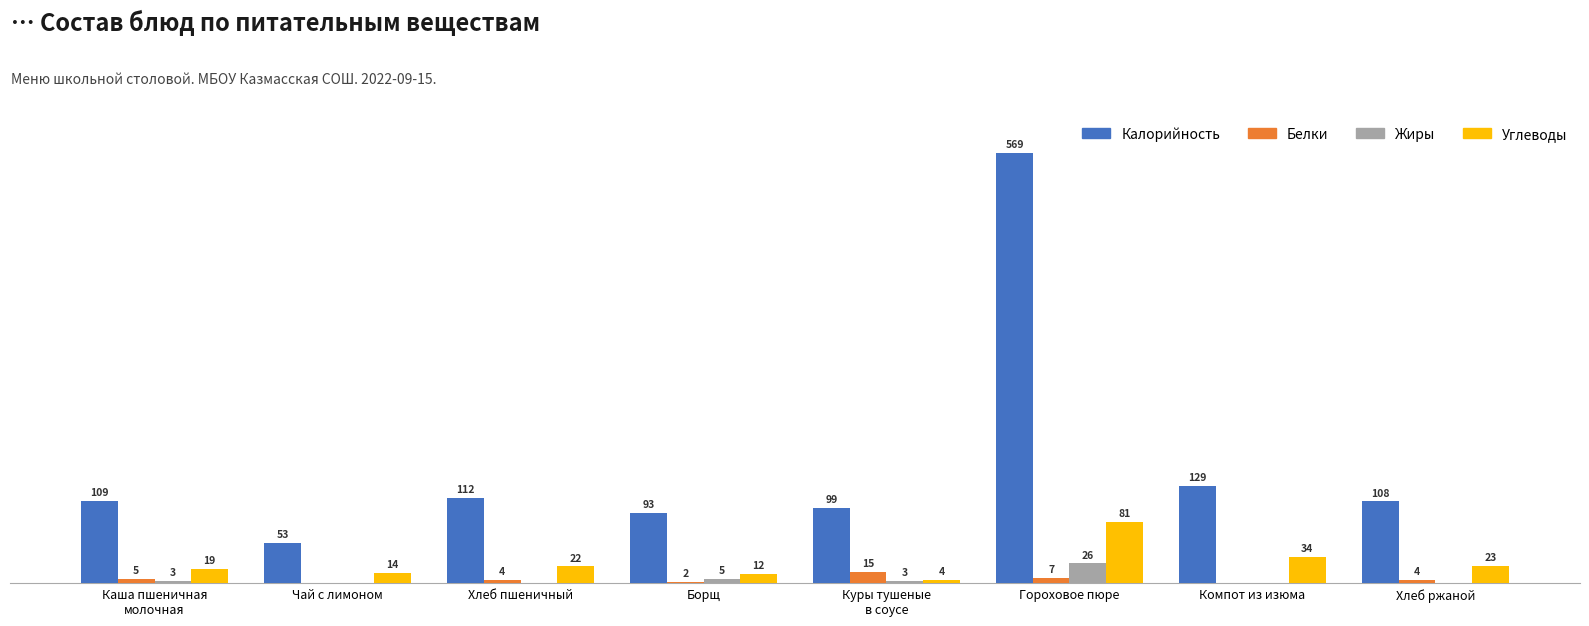

At which label is Калорийность closest to 311?

Компот из изюма